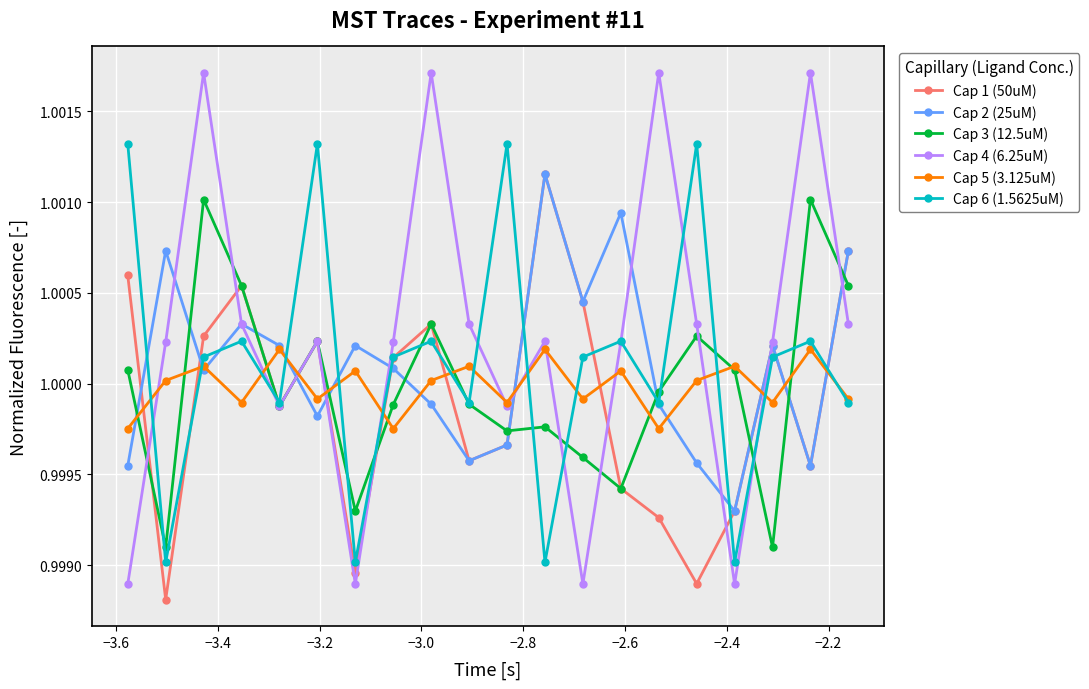

At how many categories does at least one series exceed 0?

20